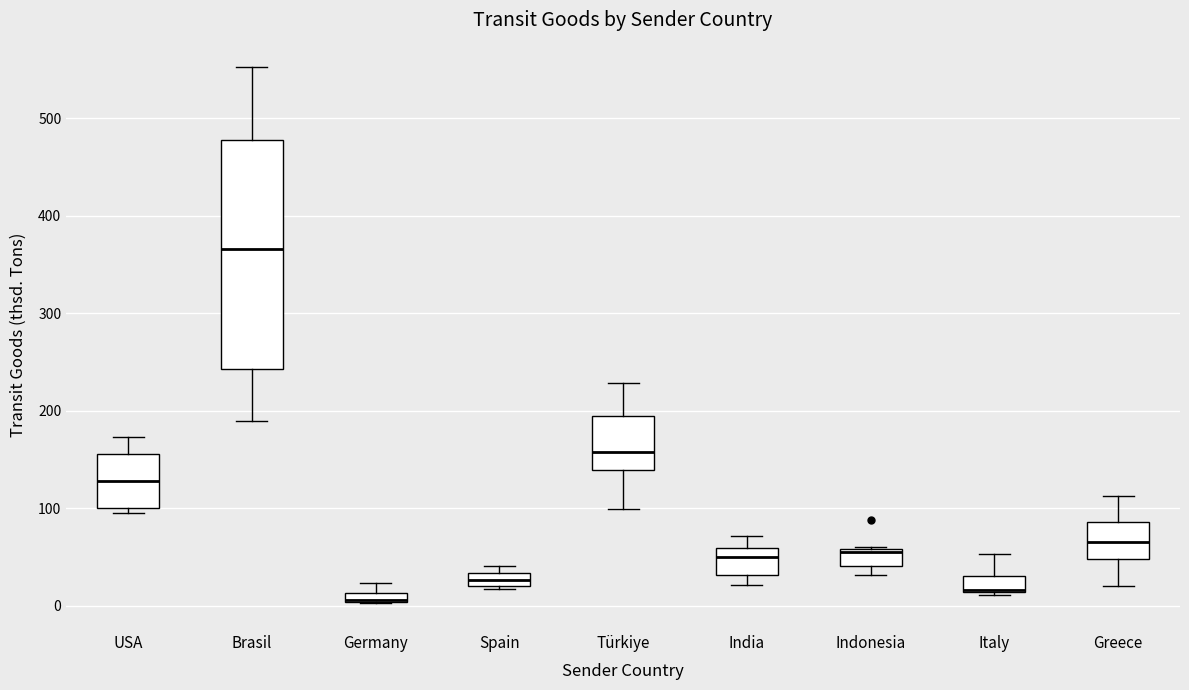

Where does the upper whisker of the box for Türkiye end on the y-axis? The values are not printed on the chart, so give them approximately, as read against the axis.

230